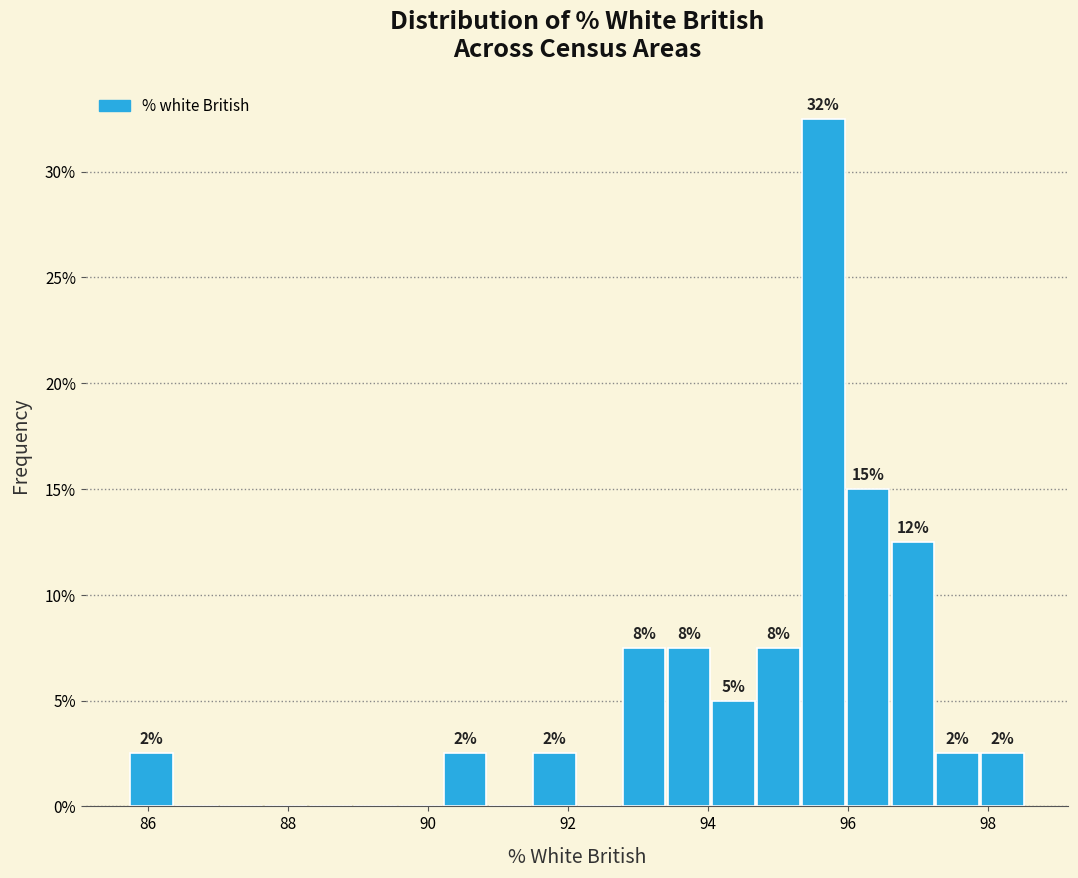

Read against the x-axis, roughly where is the centre of the tallest bar?

95.6